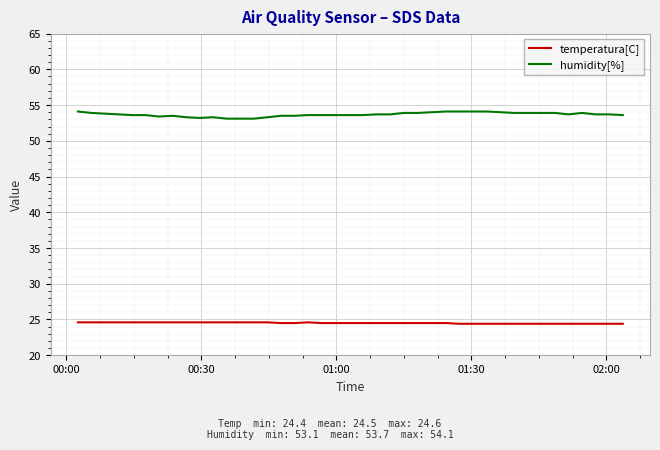

Which series has the largest range (max minus min)?

humidity[%]